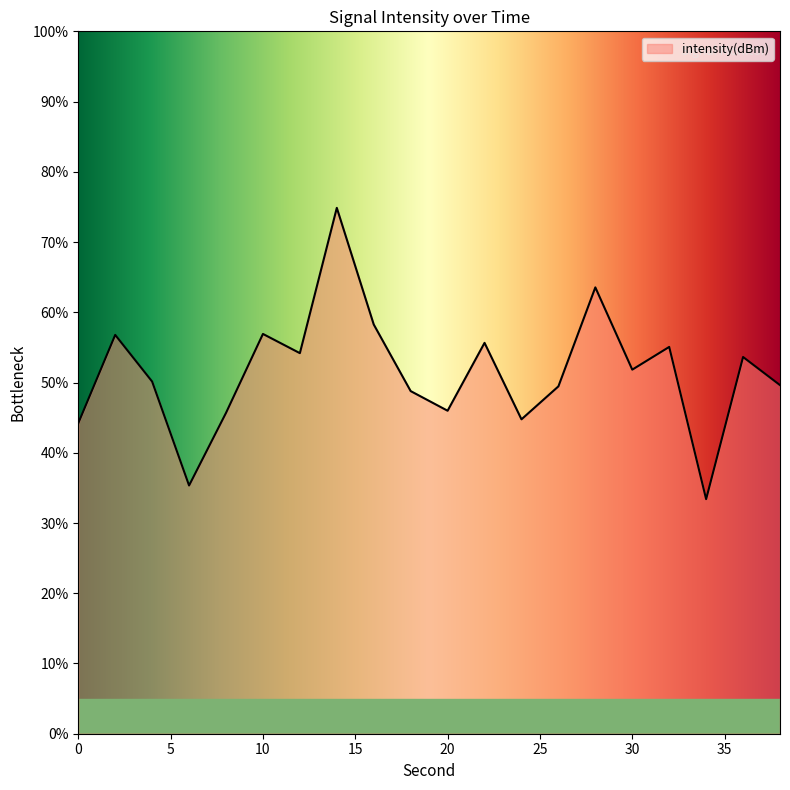

Does the chart have visible grid lines?

No